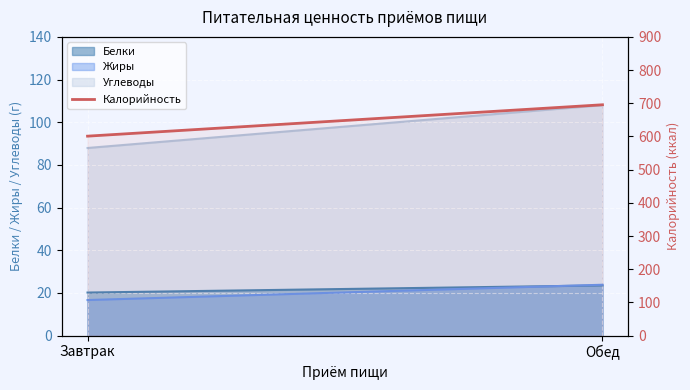

Which category has the lowest value across all series?

Завтрак